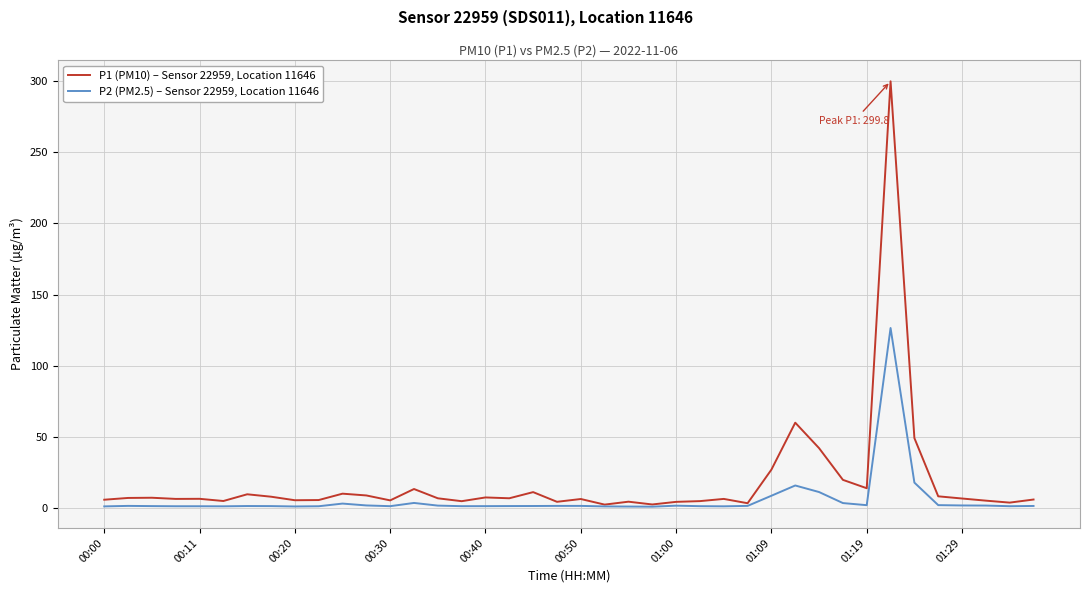

List the series in order of their overall mean, lowest first.

P2 (PM2.5) – Sensor 22959, Location 11646, P1 (PM10) – Sensor 22959, Location 11646